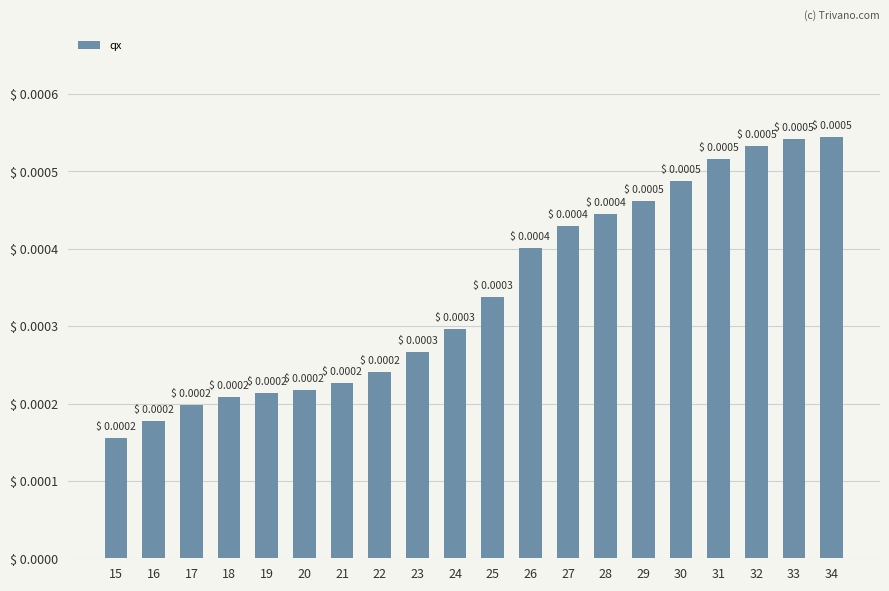

At which category does the chart reach its peak across all series?

34